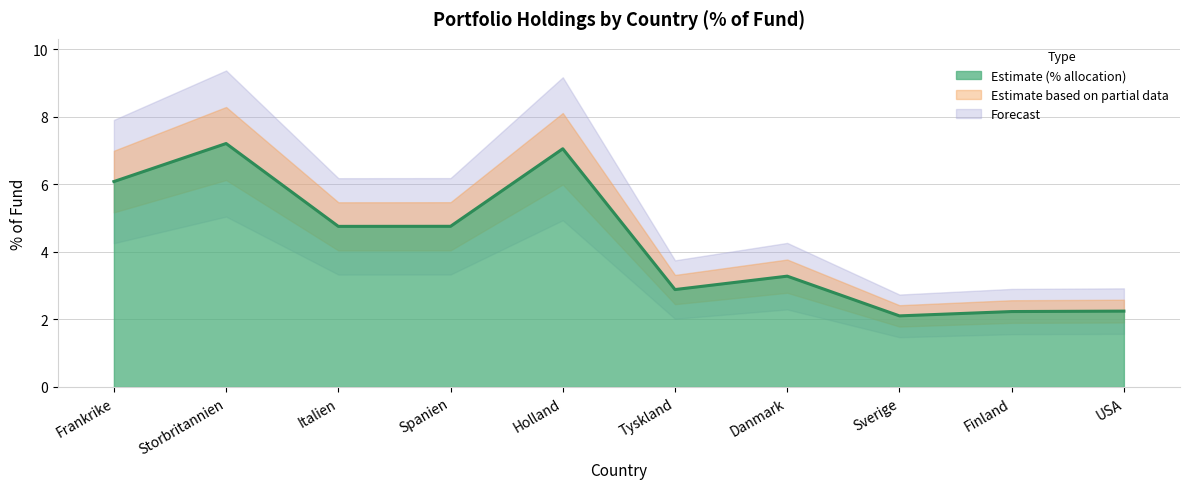

Reading left to right, what are all the values shown in this chart?

6.1	7.2	4.8	4.8	7.1	2.9	3.3	2.1	2.2	2.2